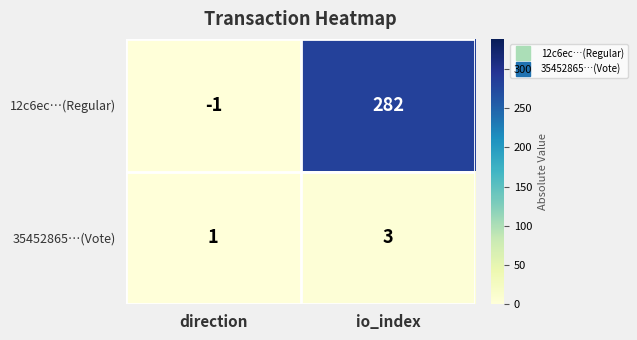

Which series changed the most between direction and io_index?

12c6ec…(Regular)